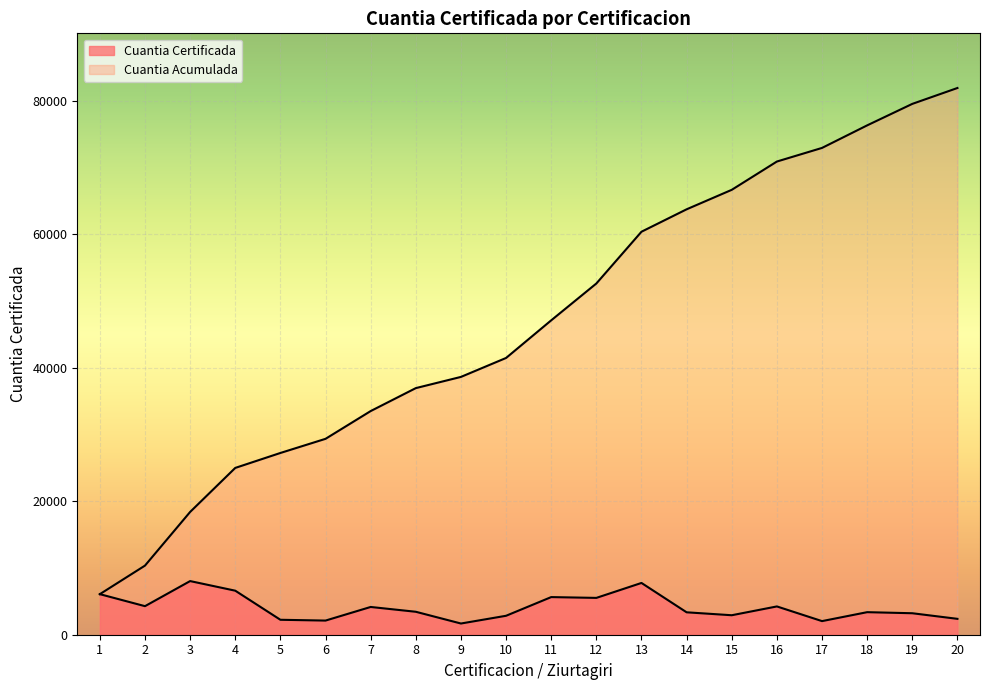

Count the number of values greater than 47120.

9